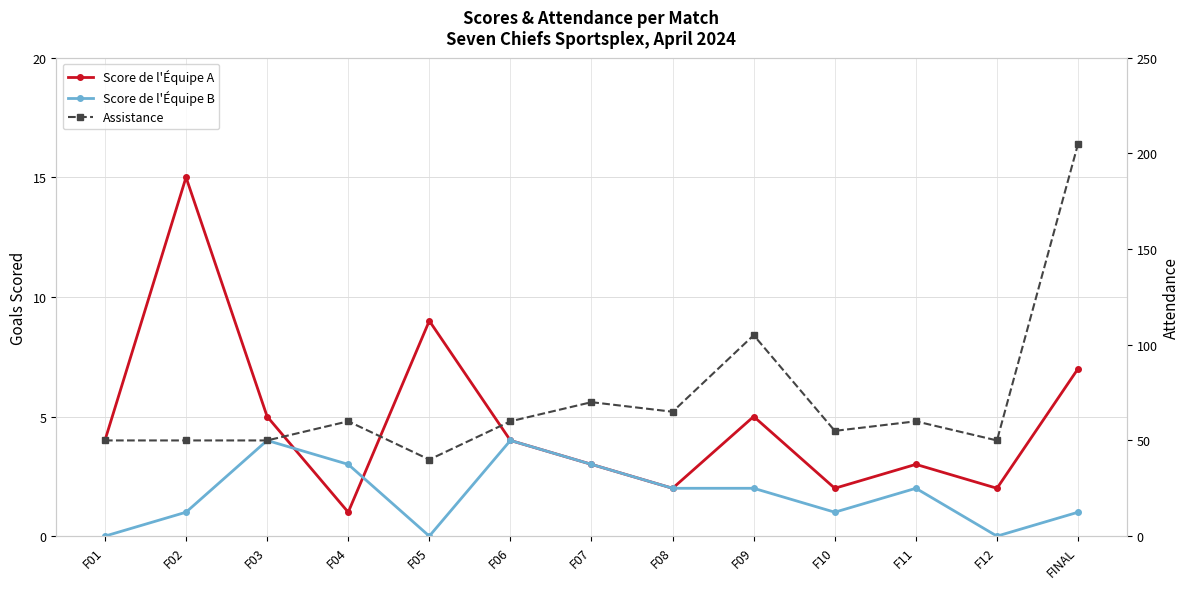

Reading right to left, what are all the values shown in this chart?

Score de l'Équipe A: FINAL=7	F12=2	F11=3	F10=2	F09=5	F08=2	F07=3	F06=4	F05=9	F04=1	F03=5	F02=15	F01=4
Score de l'Équipe B: FINAL=1	F12=0	F11=2	F10=1	F09=2	F08=2	F07=3	F06=4	F05=0	F04=3	F03=4	F02=1	F01=0
Assistance: FINAL=205	F12=50	F11=60	F10=55	F09=105	F08=65	F07=70	F06=60	F05=40	F04=60	F03=50	F02=50	F01=50